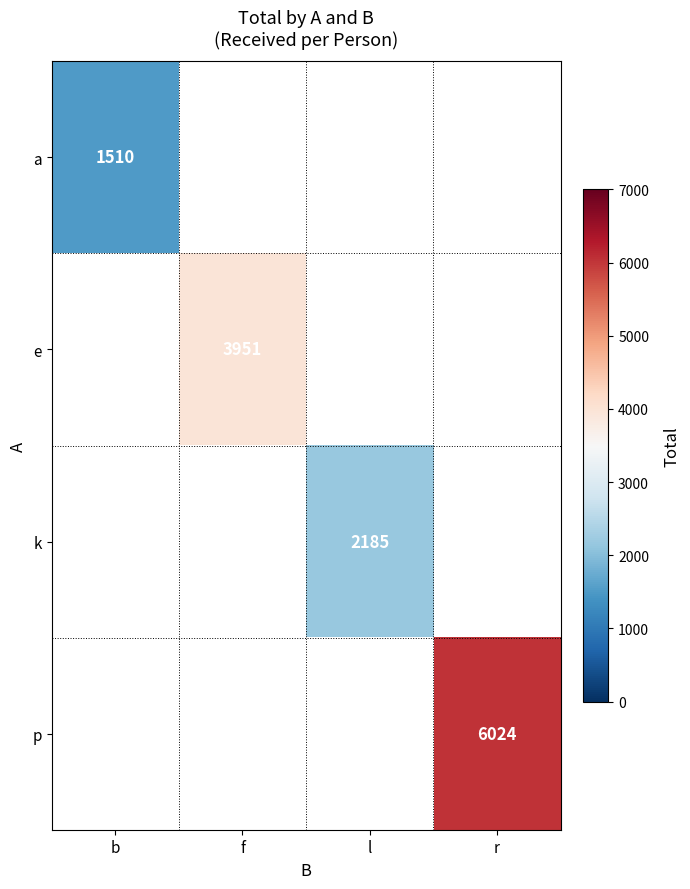

True or false: e has a value of 2388 at f.

False